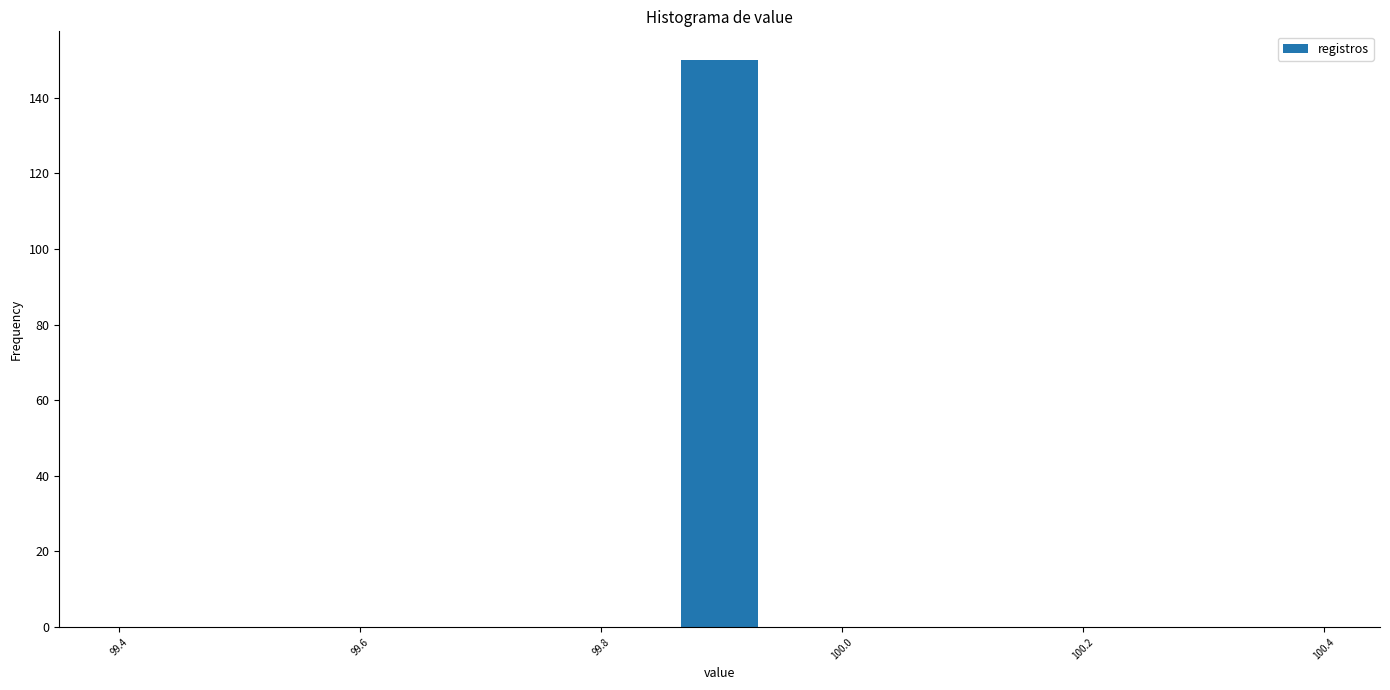

Around what value on the x-axis is the tallest bar? Give the approximate position of its centre, as read against the axis.

99.90